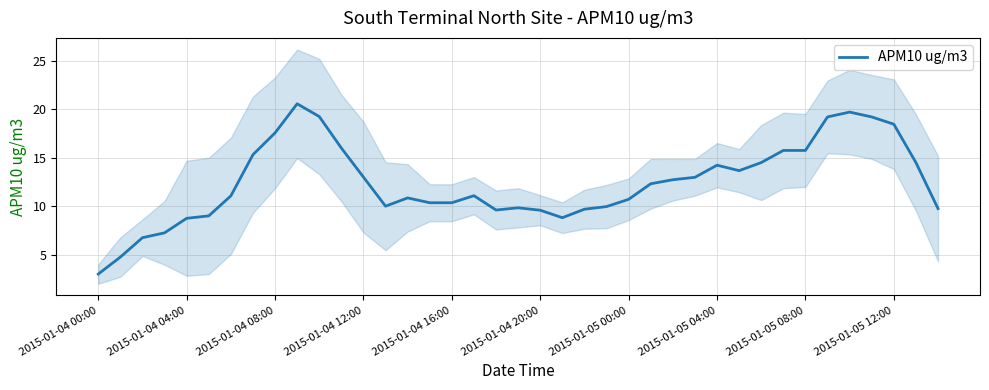

Approximately how many times larger is the value at 21 compared to 30?

0.6